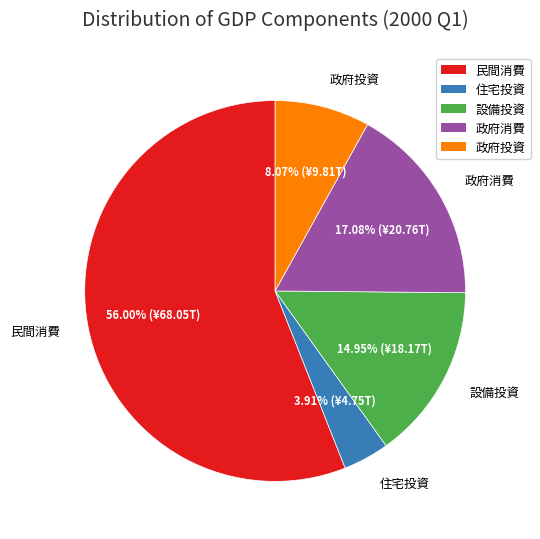

To the nearest percent, what percentage of the pie is 住宅投資?

4%